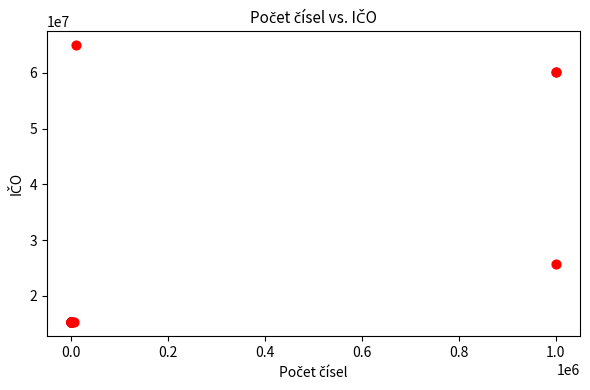

What Y value in the scatter plot is closest to 40108993?

25788001